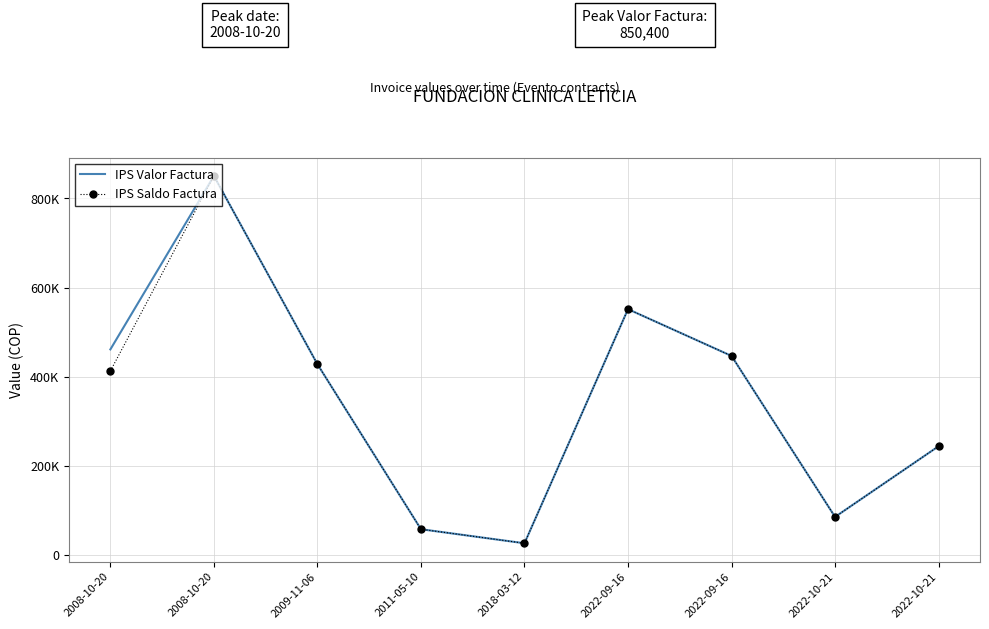

Which series has the largest total across all categories?

IPS Valor Factura